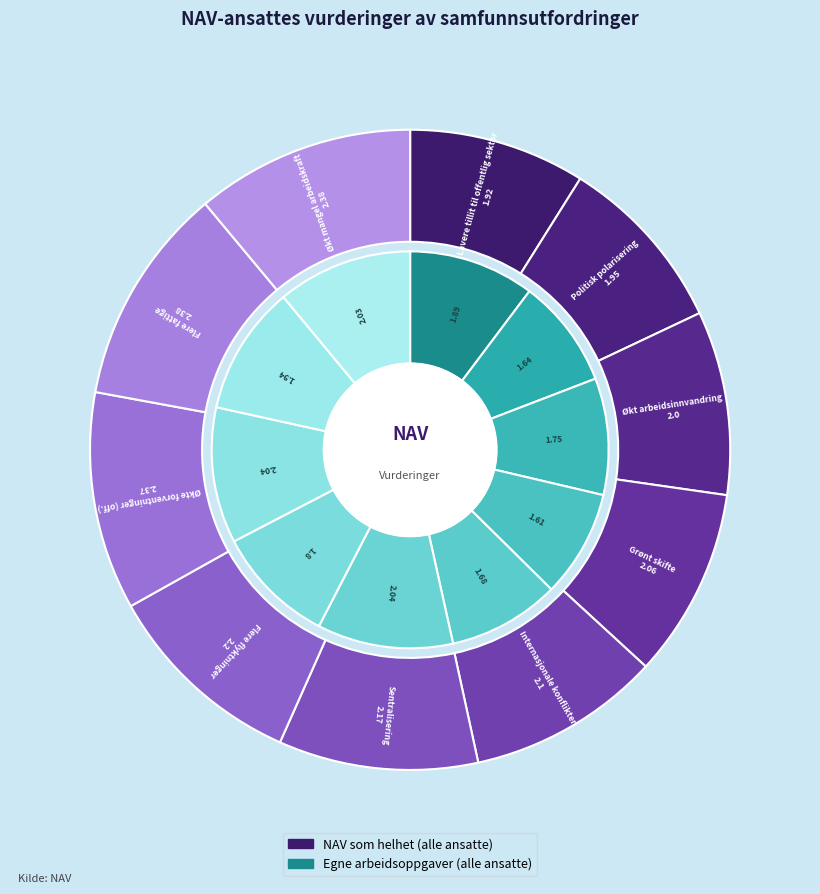

Do Internasjonale konflikter and Økt mangel arbeidskraft together represent more than half of the pie?

No